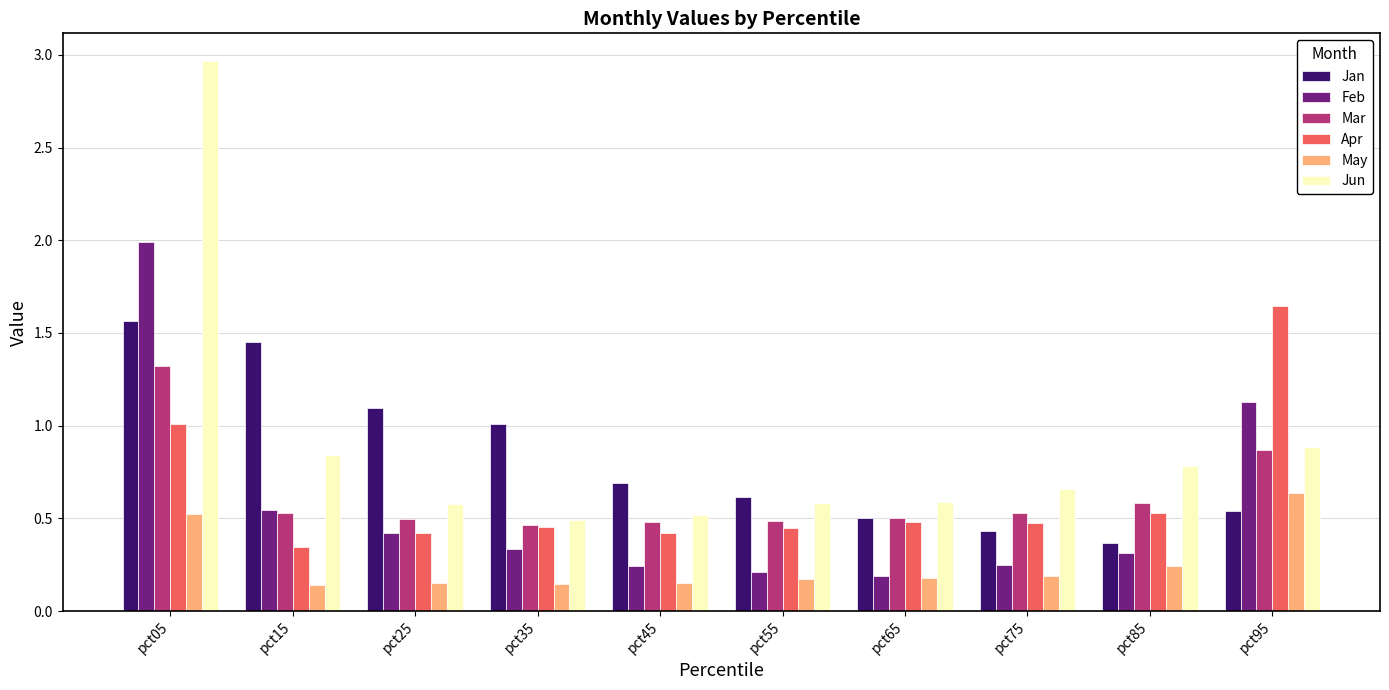

Which label corresponds to the largest value in the chart?

pct05